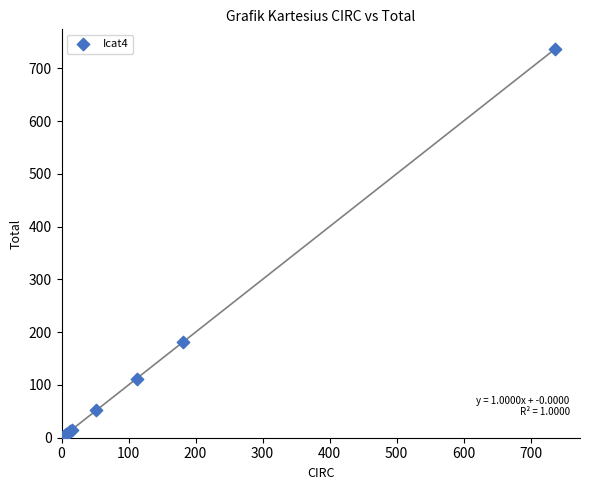

What Y value in the scatter plot is closest to 369?

182